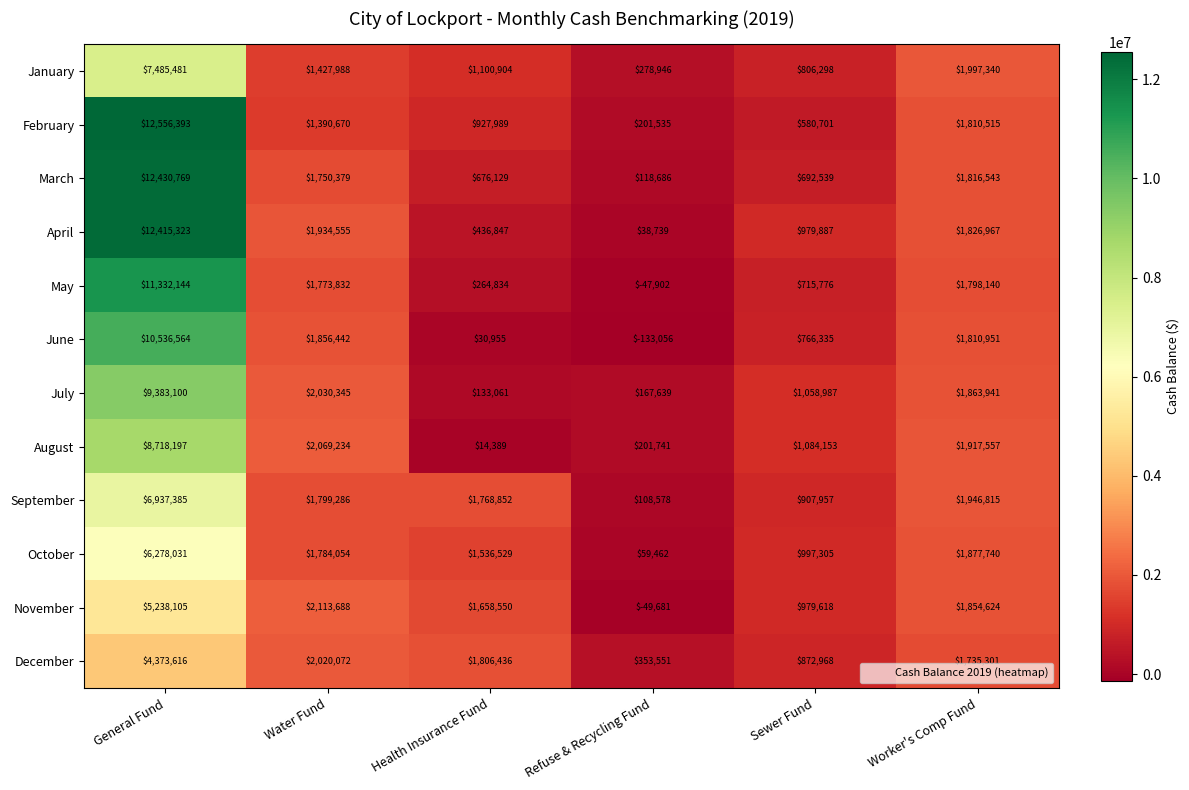

What value does the June series have at Water Fund?

1856442